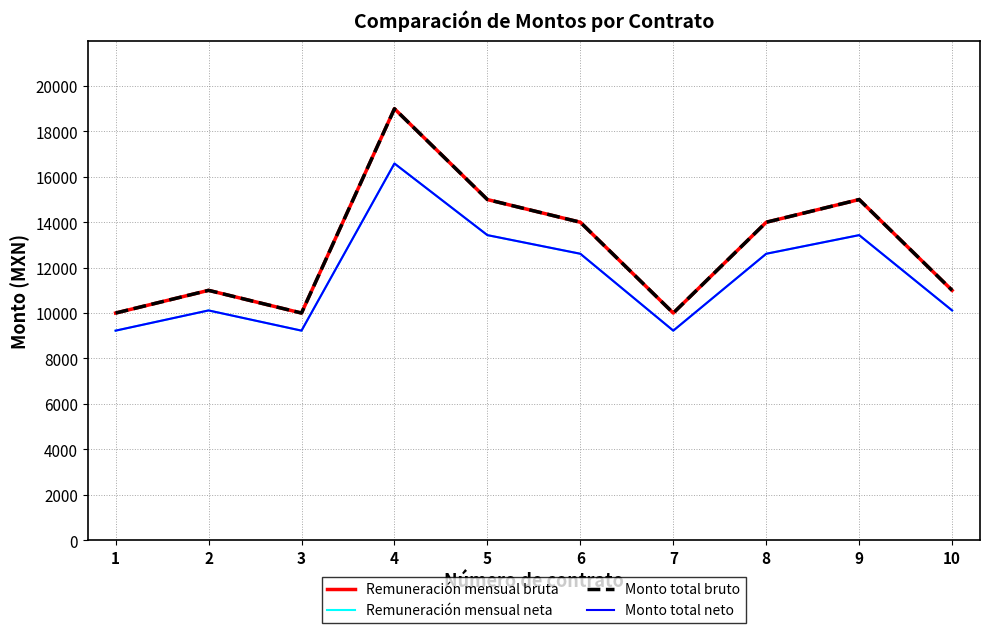

Rank the series at 2 from highest to lowest value.

Remuneración mensual bruta, Monto total bruto, Remuneración mensual neta, Monto total neto